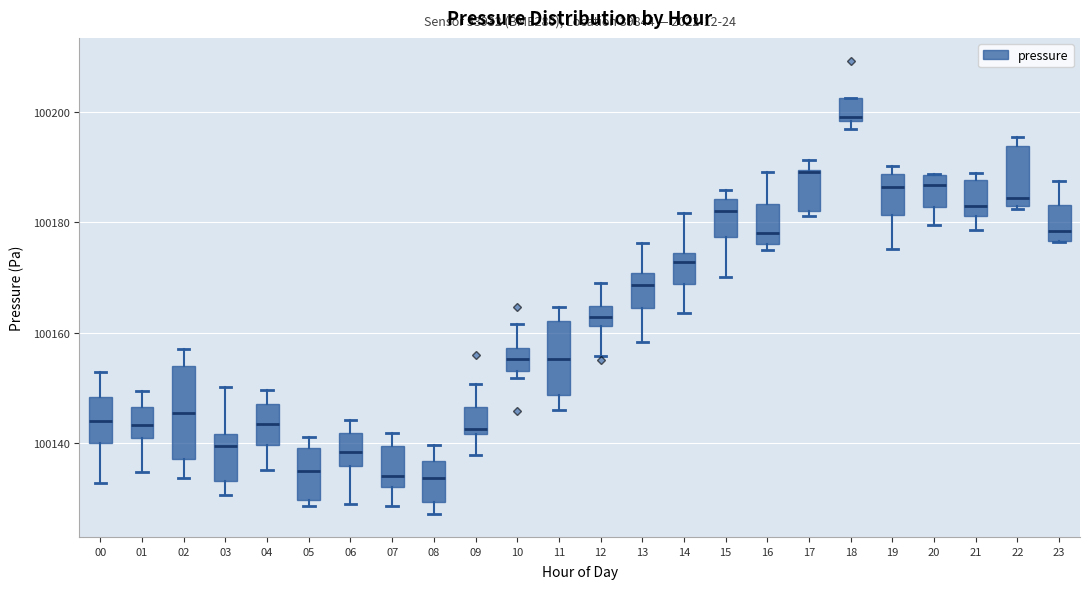

Reading left to right, transcribe this box plot: for each box, give where its median line is, the range the box spans, and where its two whiskers end, as read against the y-axis. The values are not printed on the chart, so give them approximately, as read against the axis.

00: median 100144, box 100140 to 100148, whiskers 100132 to 100152
01: median 100144, box 100140 to 100146, whiskers 100134 to 100150
02: median 100146, box 100138 to 100154, whiskers 100134 to 100158
03: median 100140, box 100134 to 100142, whiskers 100130 to 100150
04: median 100144, box 100140 to 100148, whiskers 100136 to 100150
05: median 100134, box 100130 to 100140, whiskers 100128 to 100142
06: median 100138, box 100136 to 100142, whiskers 100128 to 100144
07: median 100134, box 100132 to 100140, whiskers 100128 to 100142
08: median 100134, box 100130 to 100136, whiskers 100128 to 100140
09: median 100142 (just above the box's lower edge), box 100142 to 100146, whiskers 100138 to 100150
10: median 100156, box 100152 to 100158, whiskers 100152 (just below the box's lower edge) to 100162
11: median 100156, box 100148 to 100162, whiskers 100146 to 100164
12: median 100162 (inside the box), box 100162 to 100164, whiskers 100156 to 100170
13: median 100168, box 100164 to 100170, whiskers 100158 to 100176
14: median 100172, box 100168 to 100174, whiskers 100164 to 100182
15: median 100182, box 100178 to 100184, whiskers 100170 to 100186
16: median 100178, box 100176 to 100184, whiskers 100176 (just below the box's lower edge) to 100190
17: median 100190 (drawn on the box's upper edge), box 100182 to 100190, whiskers 100182 (just below the box's lower edge) to 100192
18: median 100200, box 100198 to 100202, whiskers 100198 (just below the box's lower edge) to 100202
19: median 100186, box 100182 to 100188, whiskers 100176 to 100190
20: median 100186, box 100182 to 100188, whiskers 100180 to 100188
21: median 100184, box 100182 to 100188, whiskers 100178 to 100190
22: median 100184, box 100182 to 100194, whiskers 100182 to 100196
23: median 100178, box 100176 to 100184, whiskers 100176 to 100188